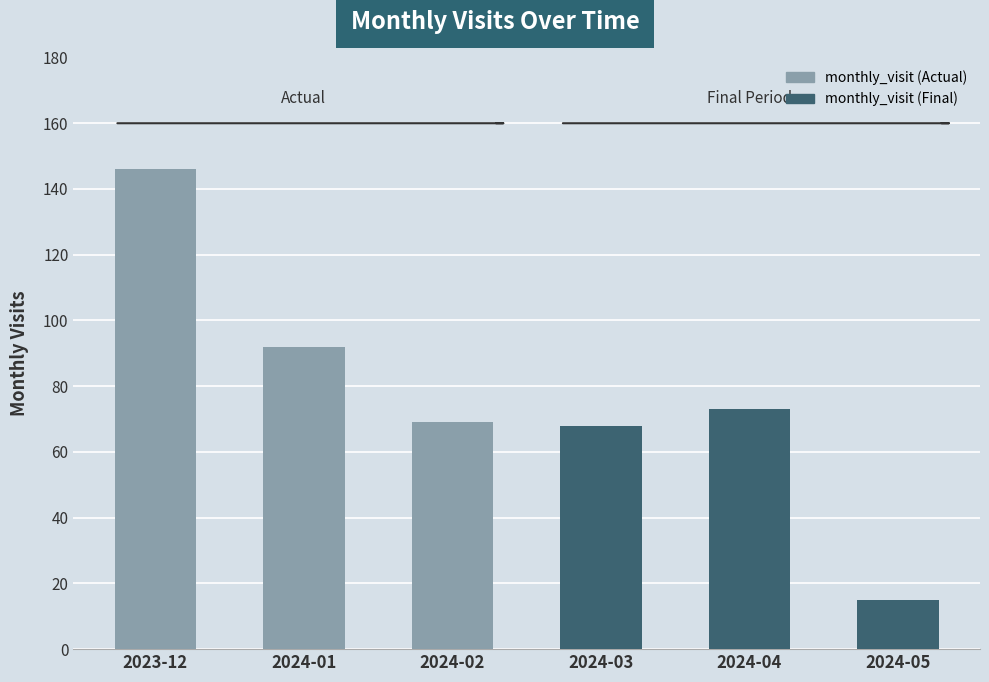

What is the change in value from 2024-03 to 2024-05?

-53